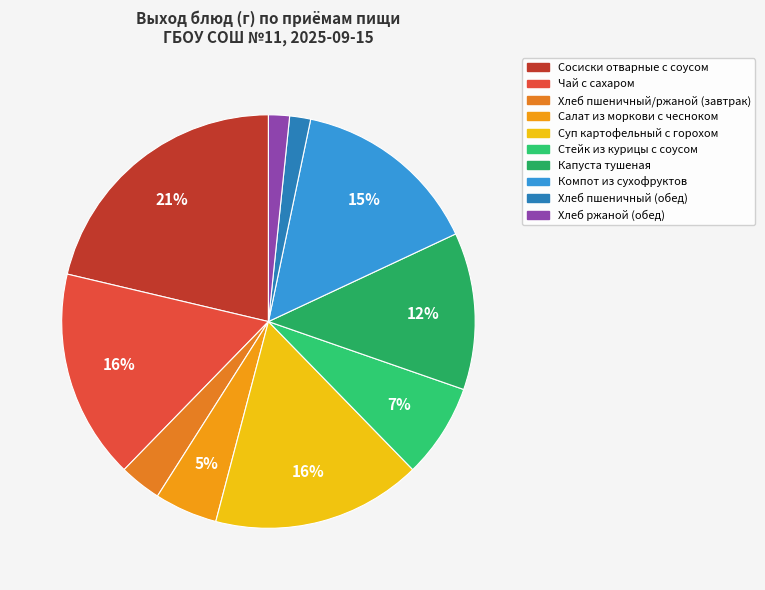

The Хлеб пшеничный (обед) slice represents 2% of the pie. True or false?

True